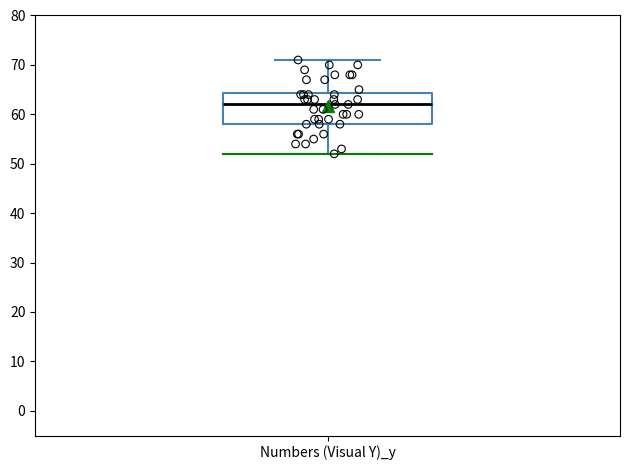

Read this box plot against the y-axis: the position of the median line, the range covered by the box, and the ends of both whiskers. The values are not printed on the chart, so give them approximately, as read against the axis.

median 62, box 58 to 64, whiskers 52 to 71